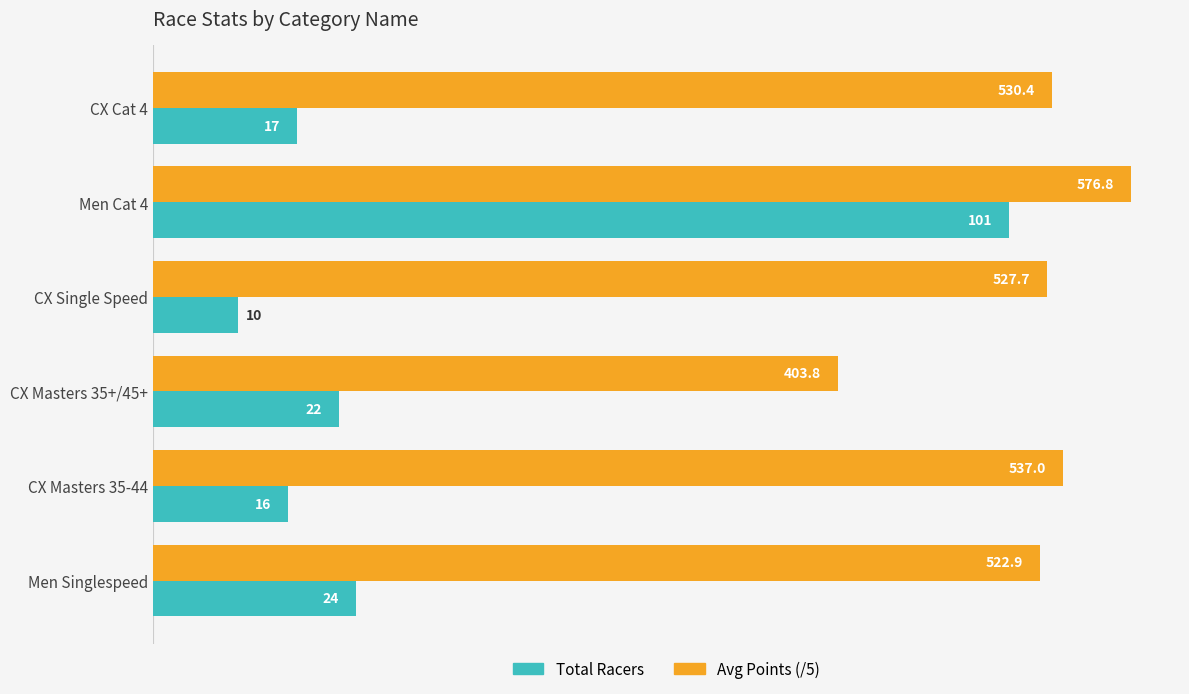

At which label does Total Racers reach its minimum?

CX Single Speed